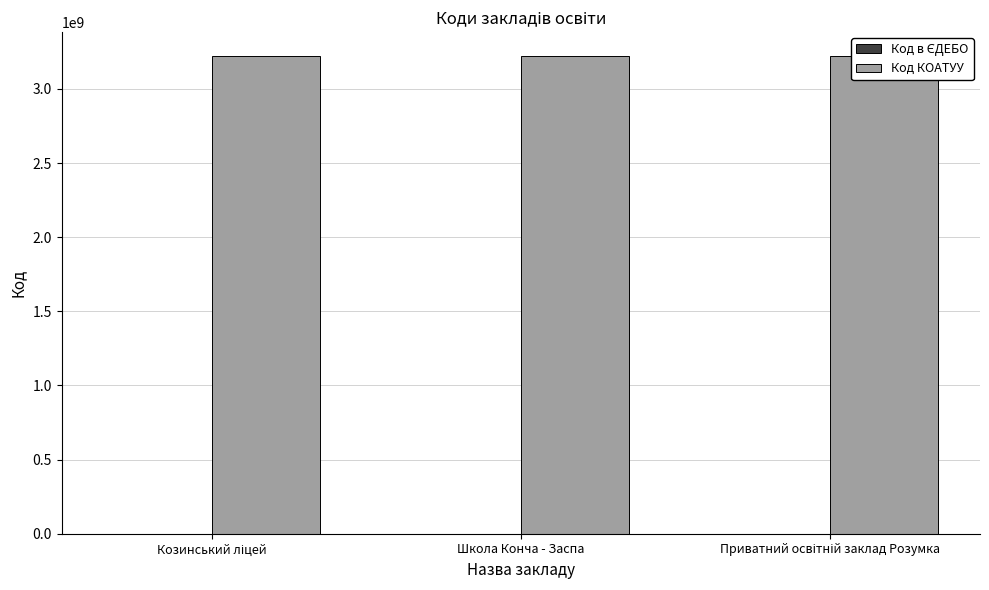

What are all the series names shown in the legend?

Код в ЄДЕБО, Код КОАТУУ